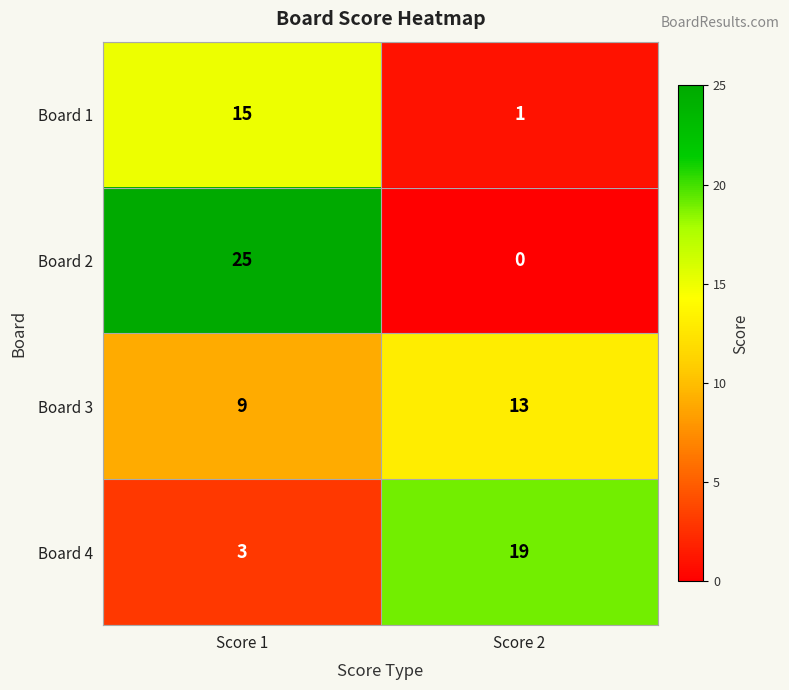

What is the average value of the Board 4 series?

11